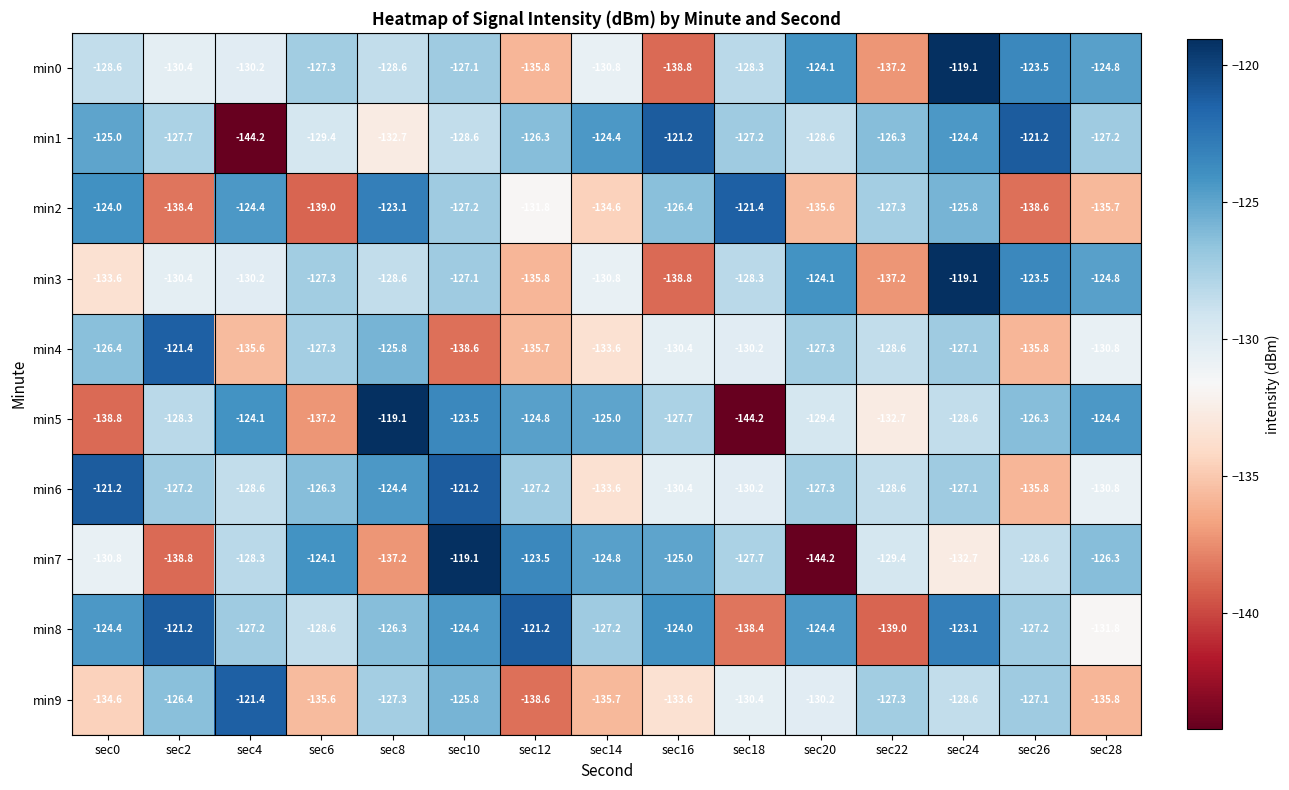

The min4 series shows -51.0 at sec6. True or false?

False